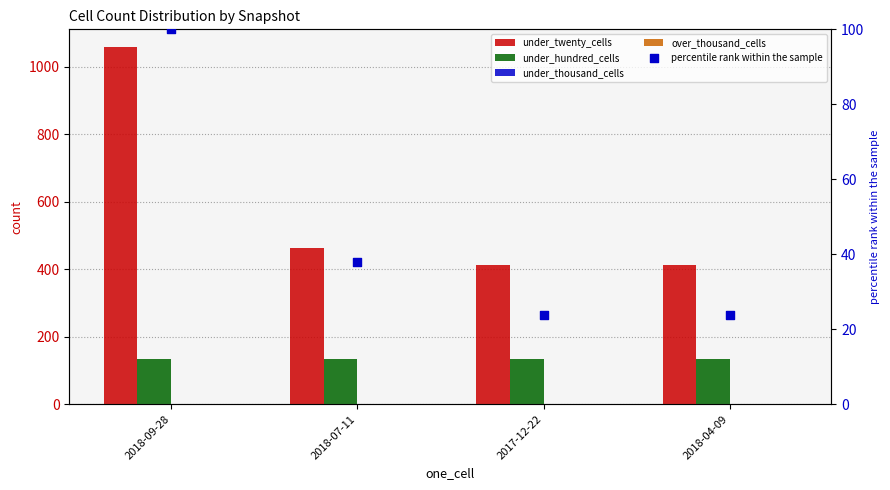

What are all the series names shown in the legend?

under_twenty_cells, under_hundred_cells, under_thousand_cells, over_thousand_cells, percentile rank within the sample